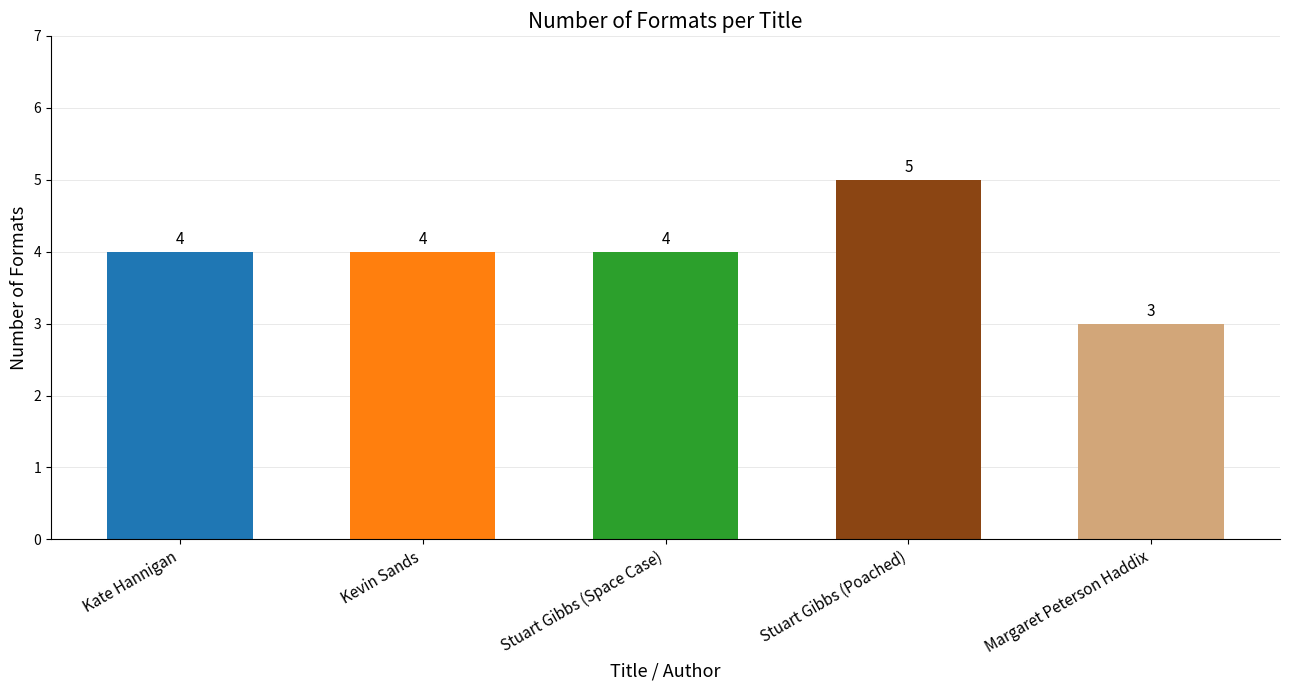

The value at Stuart Gibbs (Poached) is 5. True or false?

True